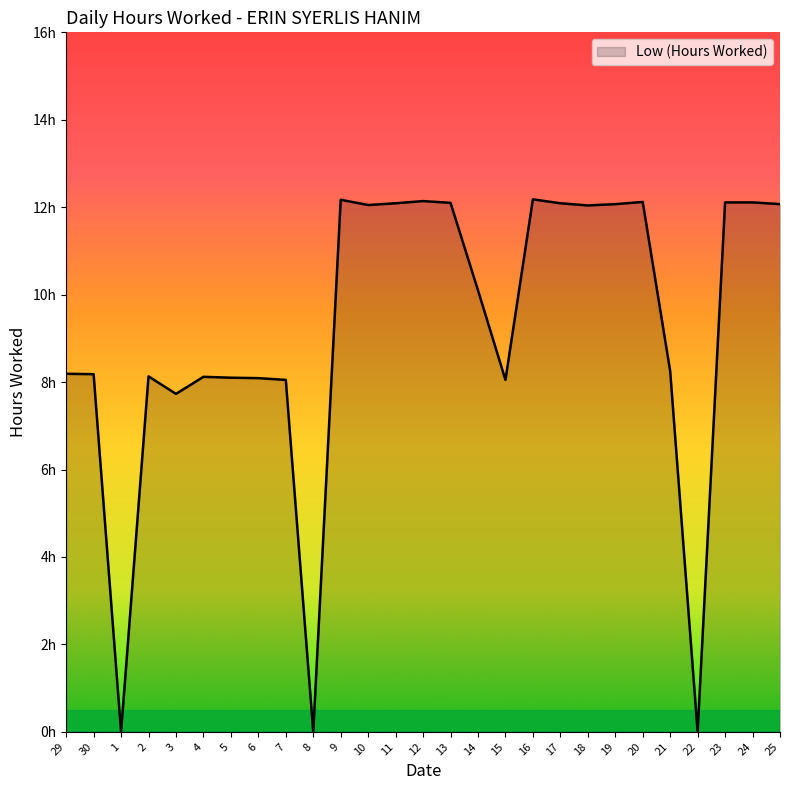

Which has a higher value, 25 or 3?

25